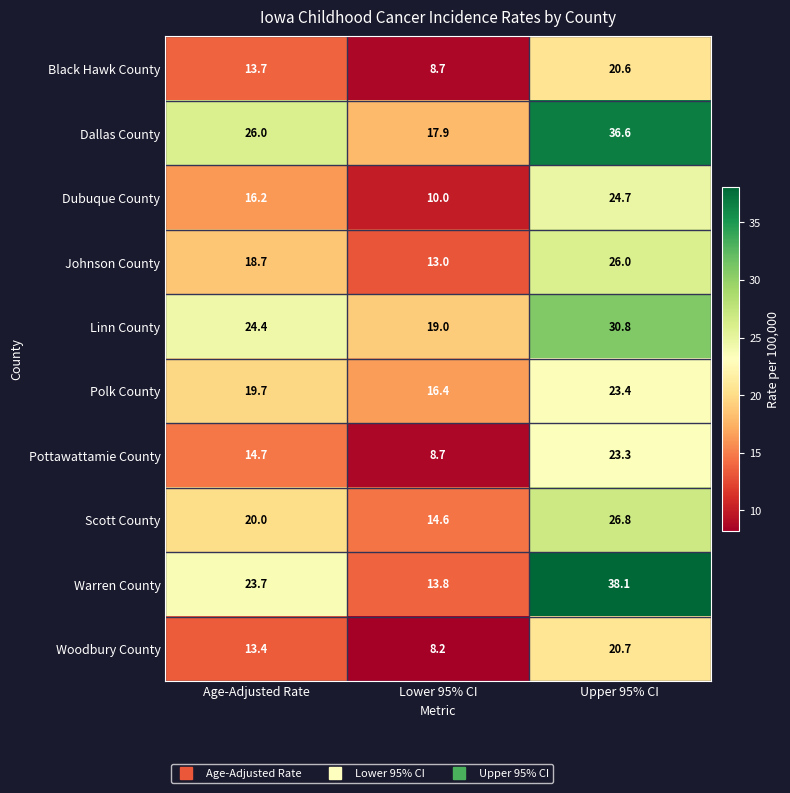

Between Lower 95% CI and Upper 95% CI, which series saw the biggest shift?

Warren County